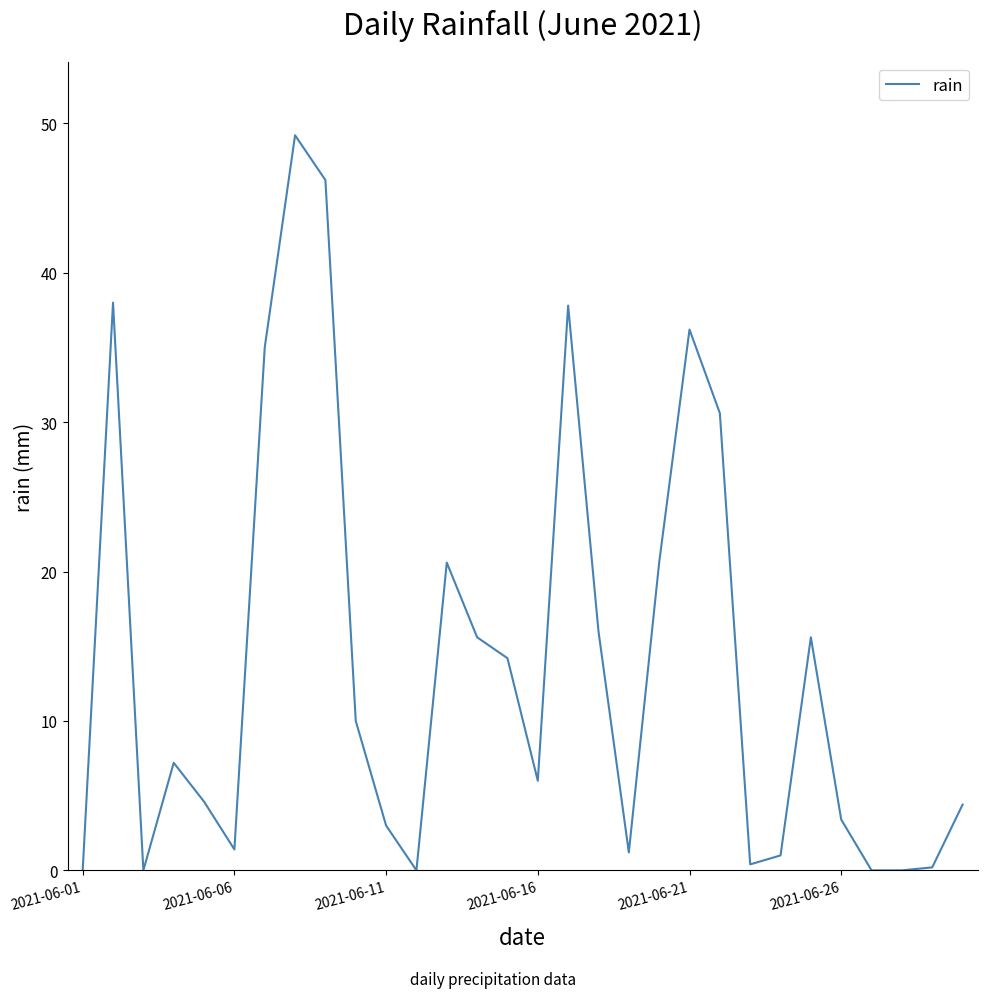

Is this an area chart (filled region under the line)?

No